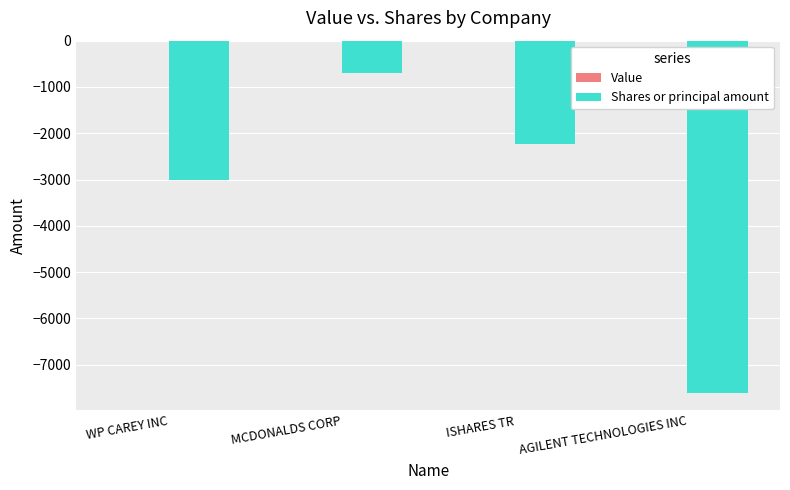

Reading left to right, transcribe all the data shown in this chart.

WP CAREY INC=-3000	MCDONALDS CORP=-693	ISHARES TR=-2230	AGILENT TECHNOLOGIES INC=-7605